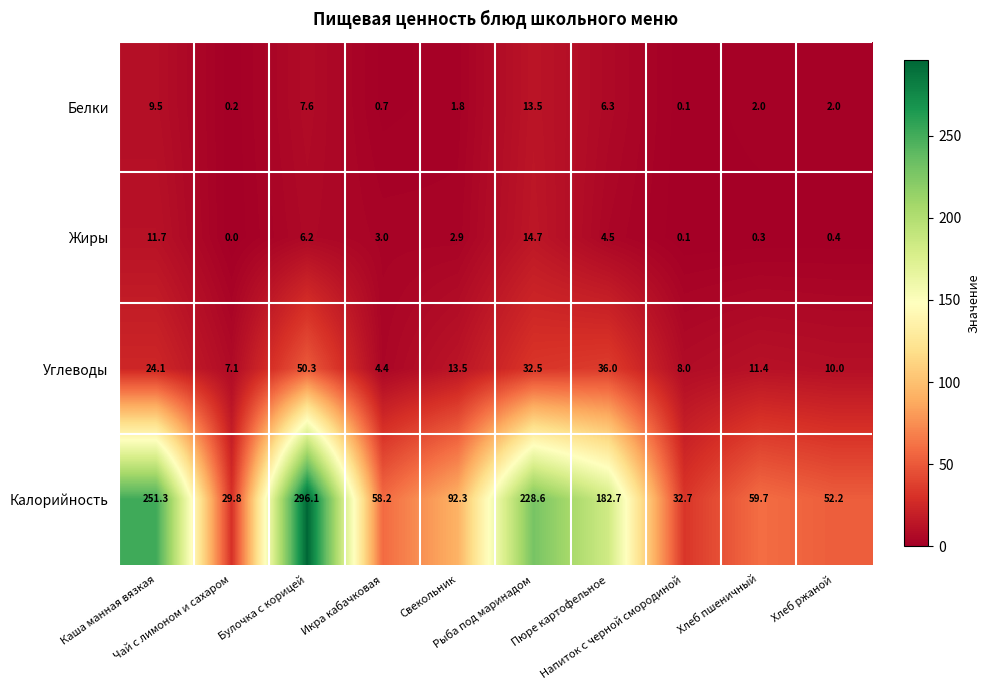

At which category does the chart reach its minimum across all series?

Чай с лимоном и сахаром